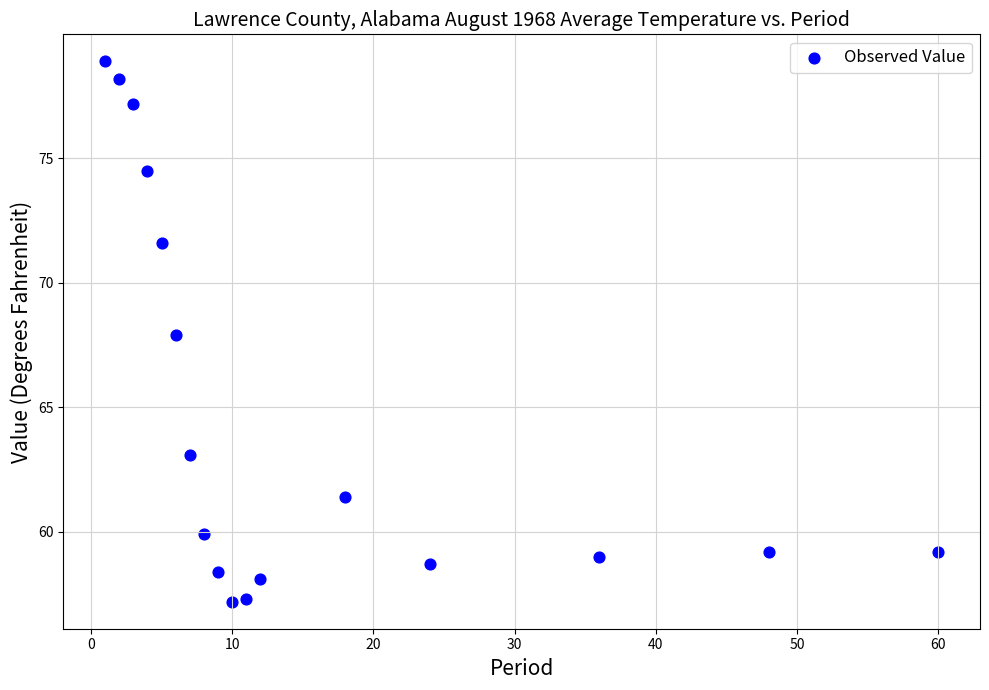

What is the range of Y values (max minus min)?

21.7